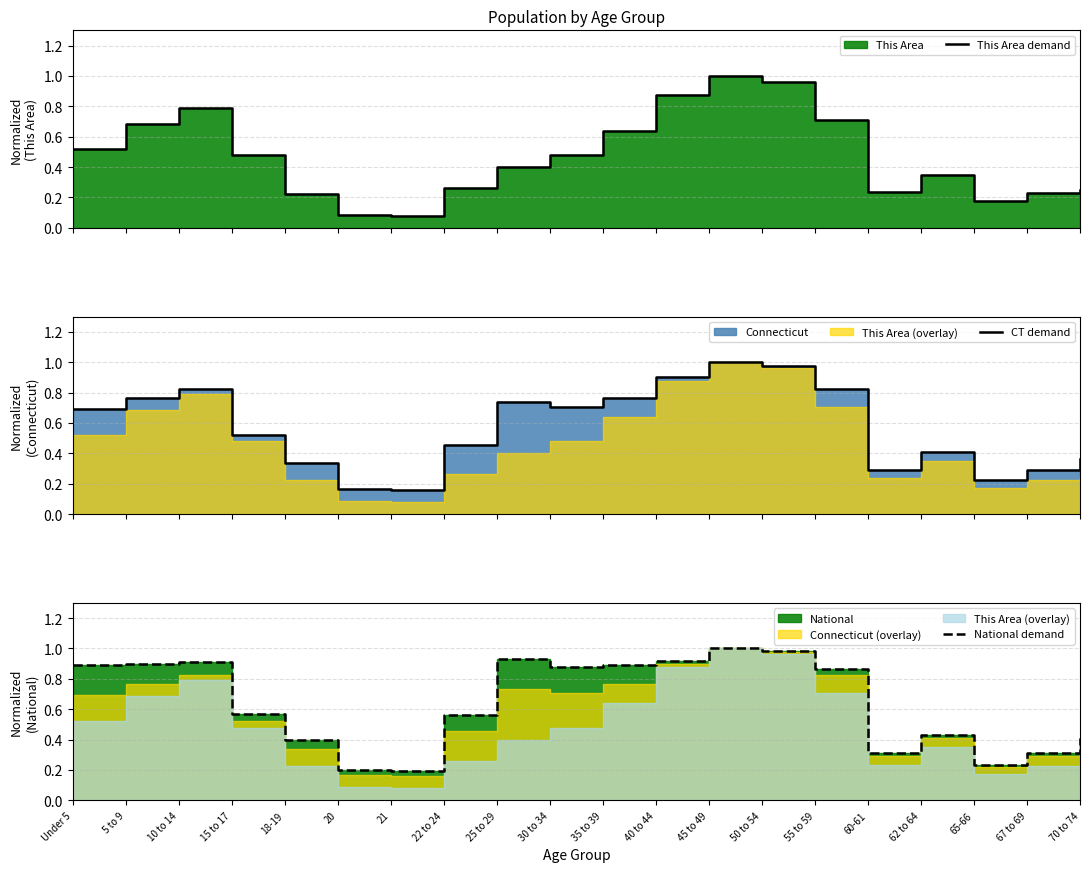

Reading right to left, list all the values displayed in this chart.

This Area demand: 70 to 74=0.2	67 to 69=0.2	65-66=0.2	62 to 64=0.3	60-61=0.2	55 to 59=0.7	50 to 54=1.0	45 to 49=1.0	40 to 44=0.9	35 to 39=0.6	30 to 34=0.5	25 to 29=0.4	22 to 24=0.3	21=0.1	20=0.1	18-19=0.2	15 to 17=0.5	10 to 14=0.8	5 to 9=0.7	Under 5=0.5
CT demand: 70 to 74=0.4	67 to 69=0.3	65-66=0.2	62 to 64=0.4	60-61=0.3	55 to 59=0.8	50 to 54=1.0	45 to 49=1.0	40 to 44=0.9	35 to 39=0.8	30 to 34=0.7	25 to 29=0.7	22 to 24=0.5	21=0.2	20=0.2	18-19=0.3	15 to 17=0.5	10 to 14=0.8	5 to 9=0.8	Under 5=0.7
National demand: 70 to 74=0.4	67 to 69=0.3	65-66=0.2	62 to 64=0.4	60-61=0.3	55 to 59=0.9	50 to 54=1.0	45 to 49=1.0	40 to 44=0.9	35 to 39=0.9	30 to 34=0.9	25 to 29=0.9	22 to 24=0.6	21=0.2	20=0.2	18-19=0.4	15 to 17=0.6	10 to 14=0.9	5 to 9=0.9	Under 5=0.9